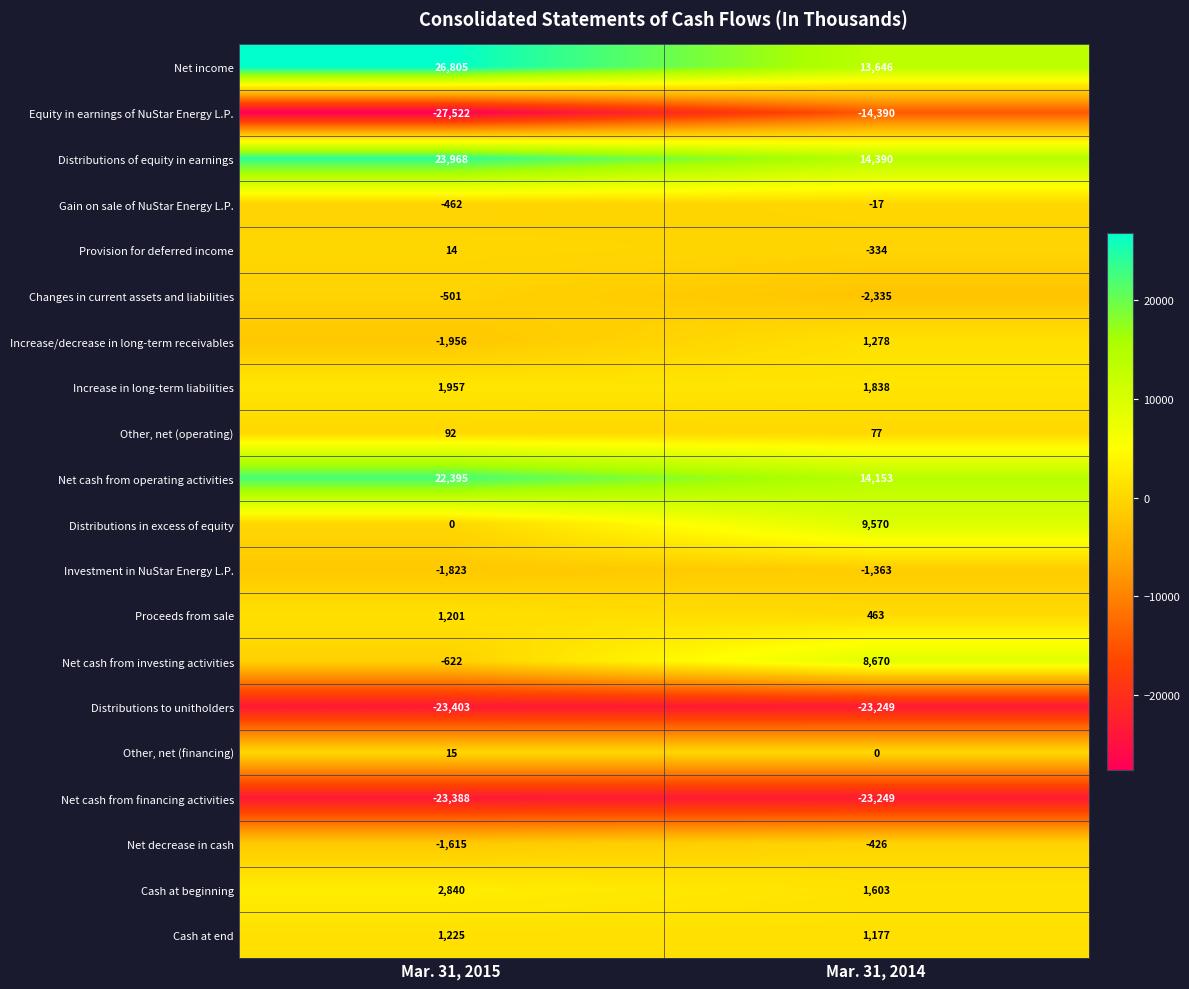

The value of Increase in long-term liabilities at Mar. 31, 2014 is 616. True or false?

False